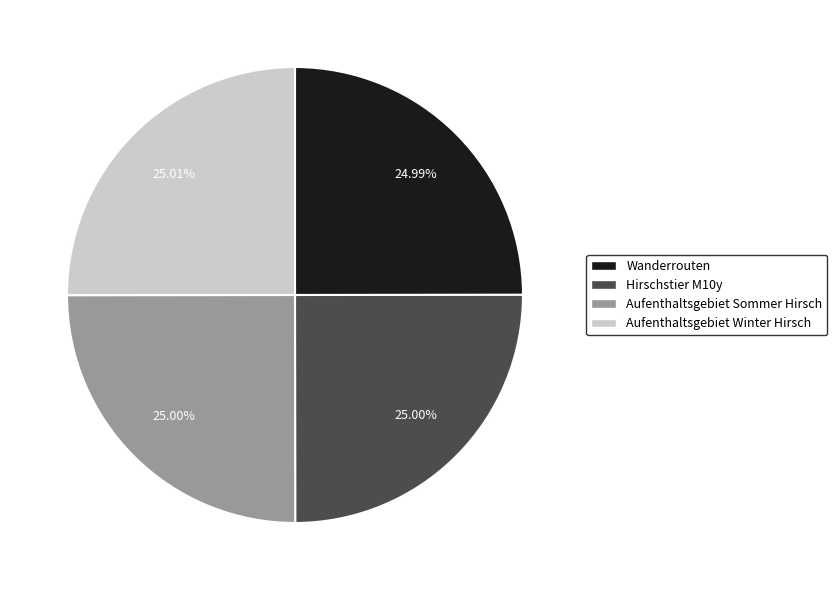

What is the ratio of the value at Wanderrouten to the value at Aufenthaltsgebiet Winter Hirsch?

1.0